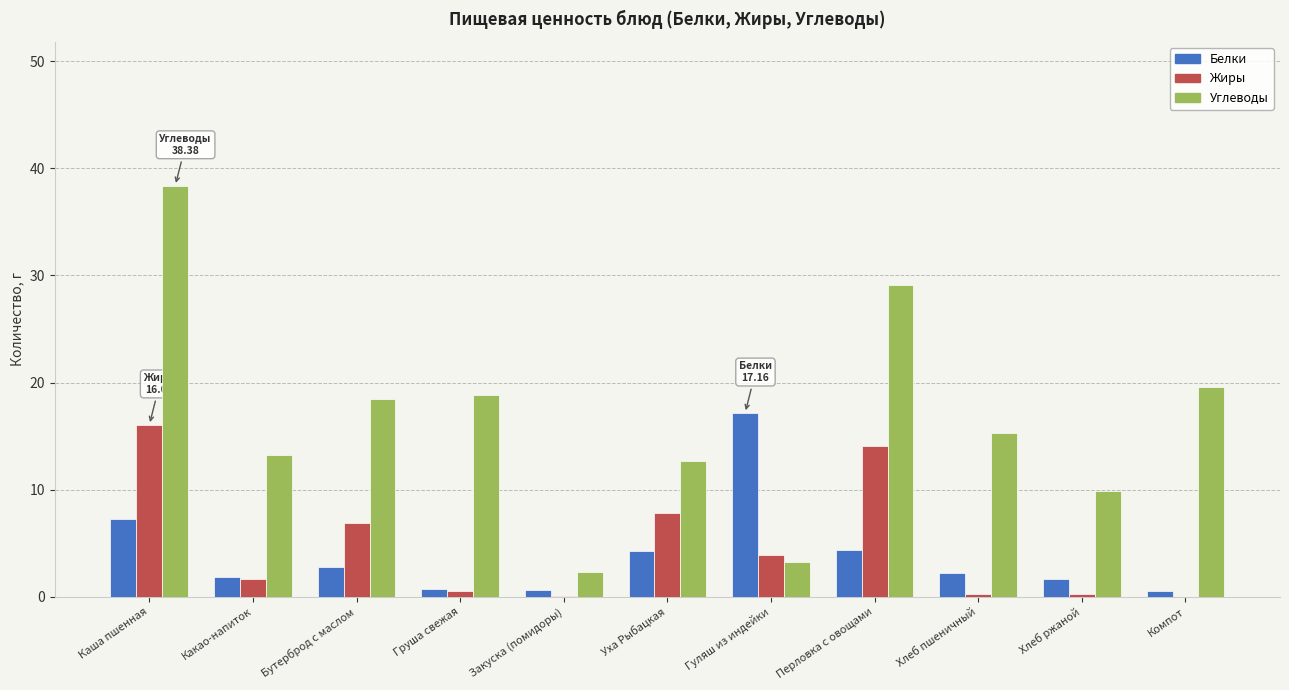

At which label does Жиры first exceed 1?

Каша пшенная